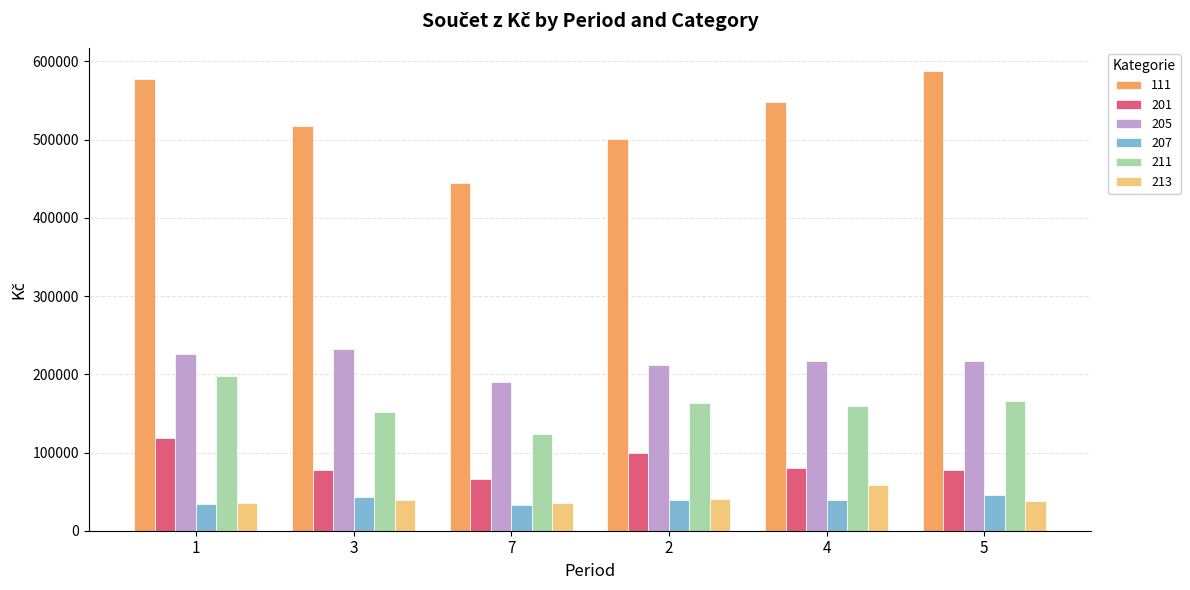

Which series changed the most between 2 and 5?

111